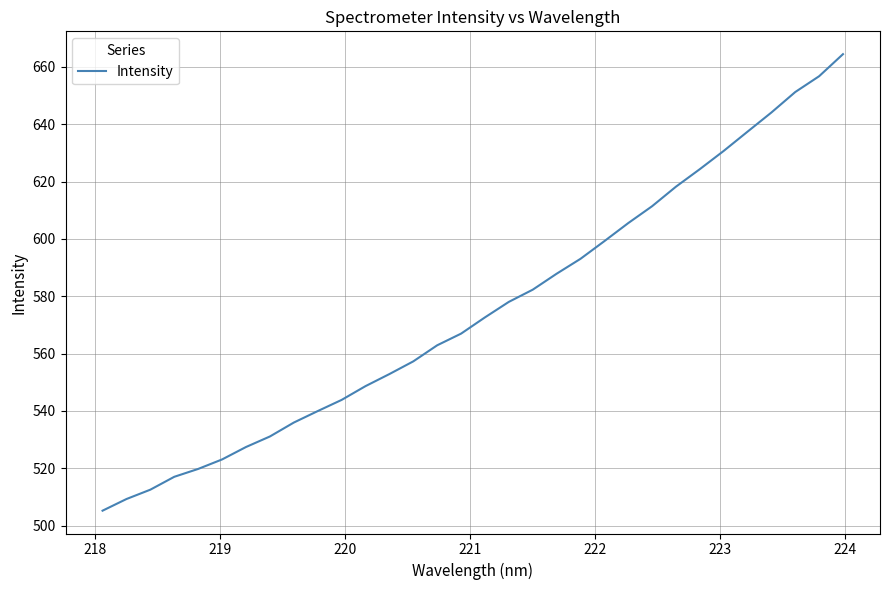

What is the minimum value shown in the chart?

505.2